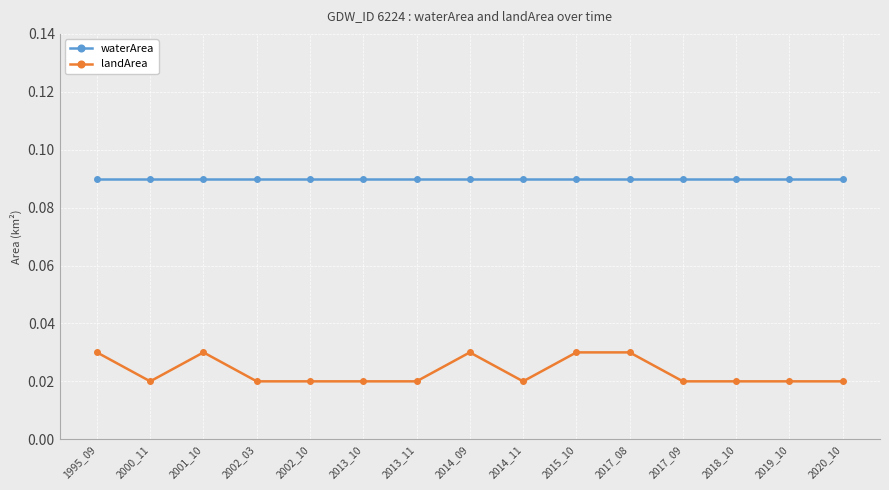

Rank the series by their average value, from lowest to highest.

landArea, waterArea